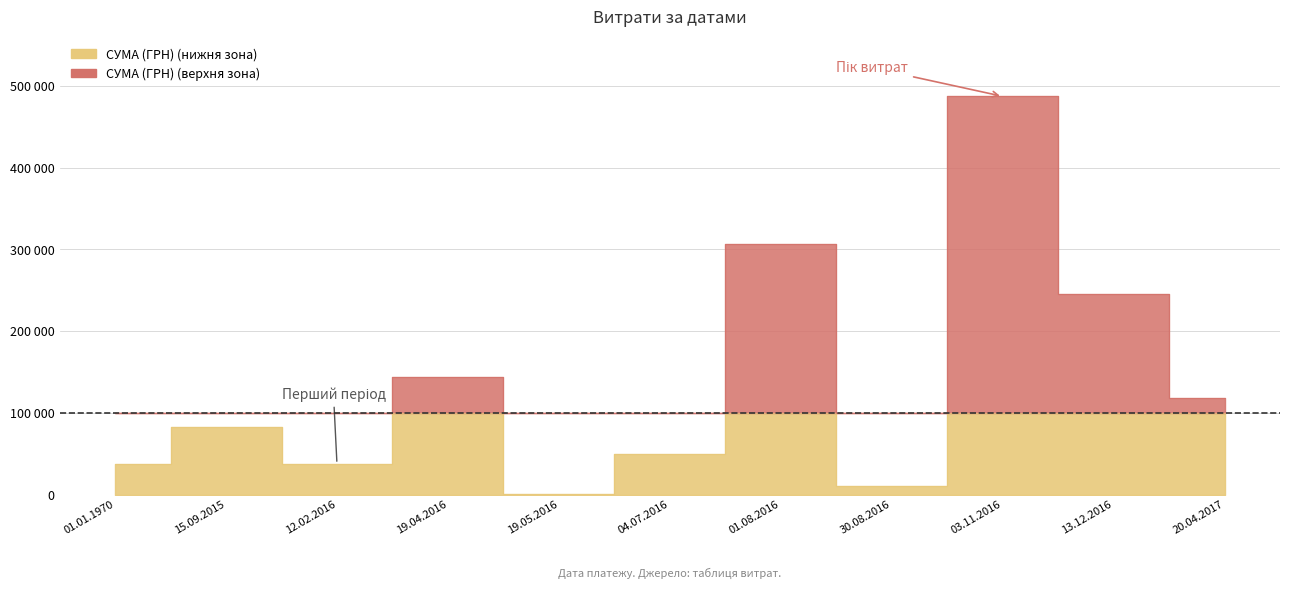

Reading left to right, transcribe all the data shown in this chart.

37829.2	82668.1	37339.8	143594.2	528.0	49750.0	306525.6	9831.5	487489.7	246024.4	118490.0